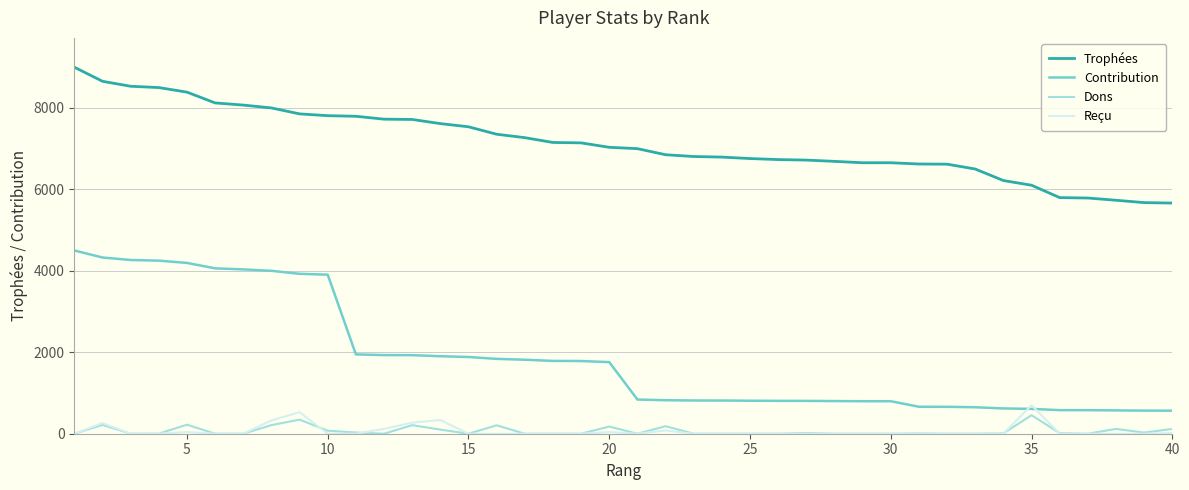

How many series are shown in this chart?

4